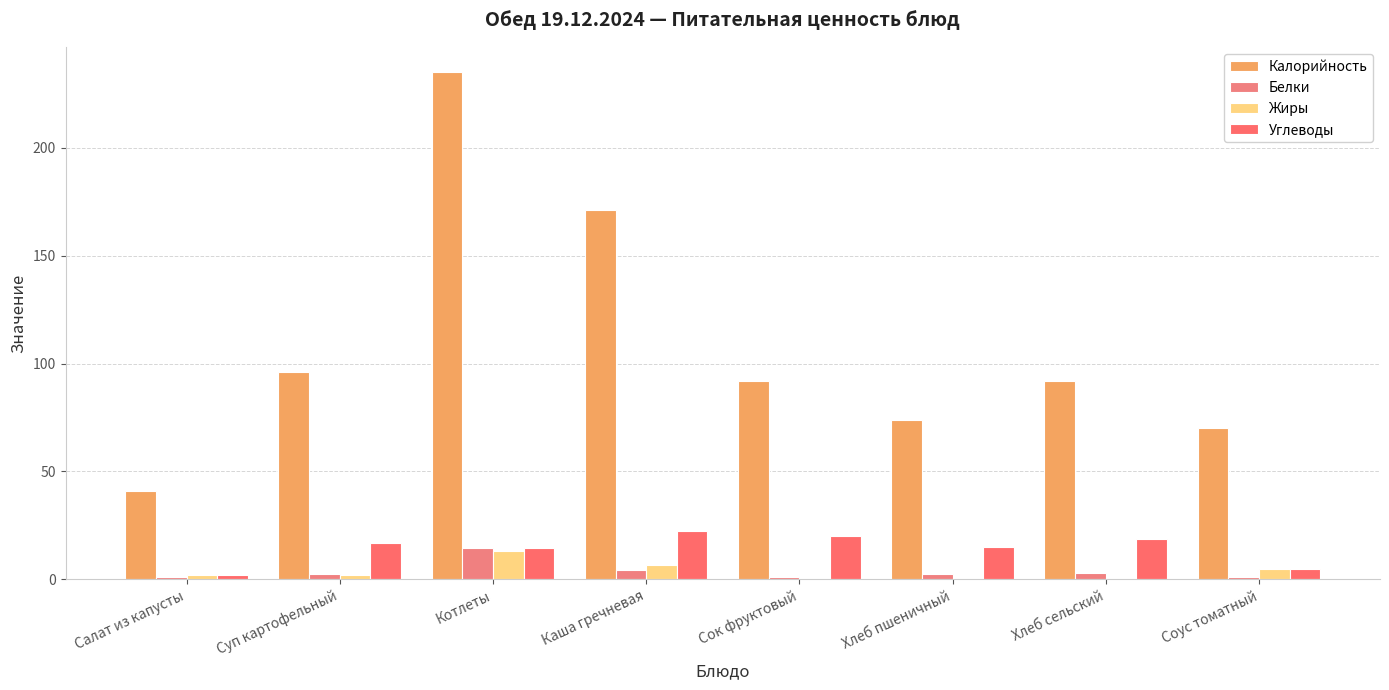

At which label does Калорийность reach its minimum?

Салат из капусты